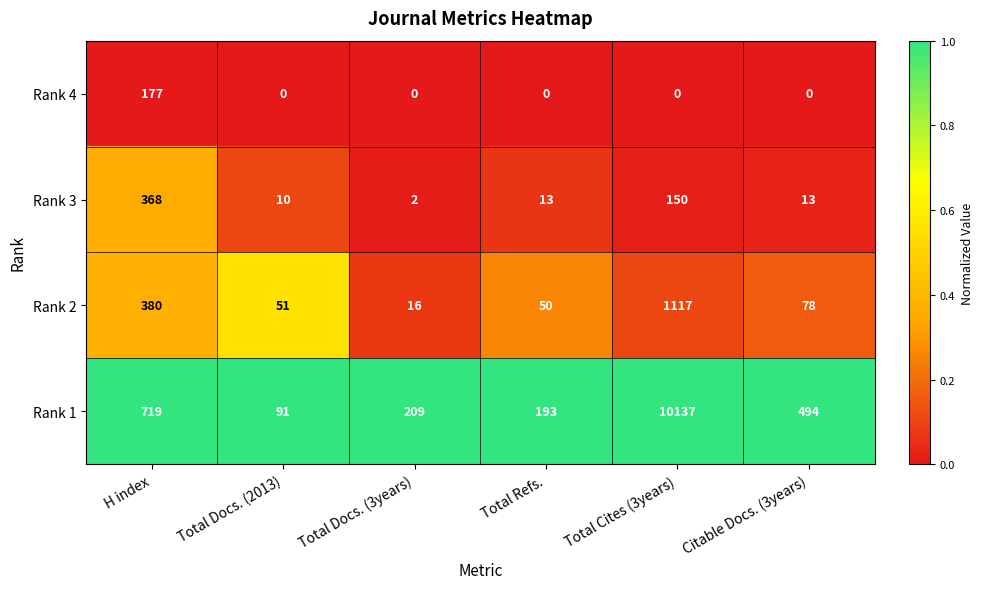

Reading right to left, what are all the values shown in this chart?

Rank 4: Citable Docs. (3years)=0	Total Cites (3years)=0	Total Refs.=0	Total Docs. (3years)=0	Total Docs. (2013)=0	H index=177
Rank 3: Citable Docs. (3years)=13	Total Cites (3years)=150	Total Refs.=13	Total Docs. (3years)=2	Total Docs. (2013)=10	H index=368
Rank 2: Citable Docs. (3years)=78	Total Cites (3years)=1117	Total Refs.=50	Total Docs. (3years)=16	Total Docs. (2013)=51	H index=380
Rank 1: Citable Docs. (3years)=494	Total Cites (3years)=10137	Total Refs.=193	Total Docs. (3years)=209	Total Docs. (2013)=91	H index=719